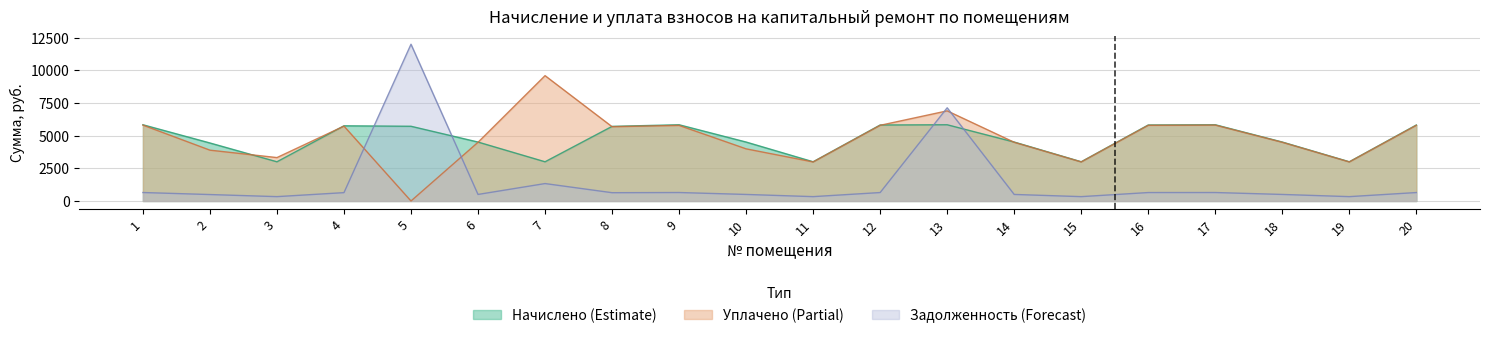

True or false: уплачено and начислено cross at least once.

True